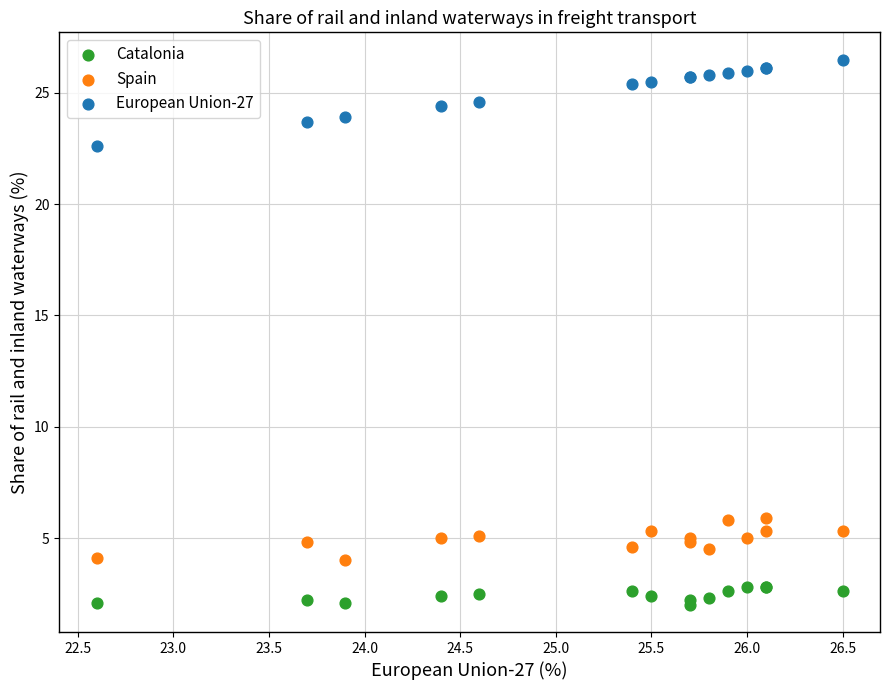

Which series contains the highest Y value?

European Union-27